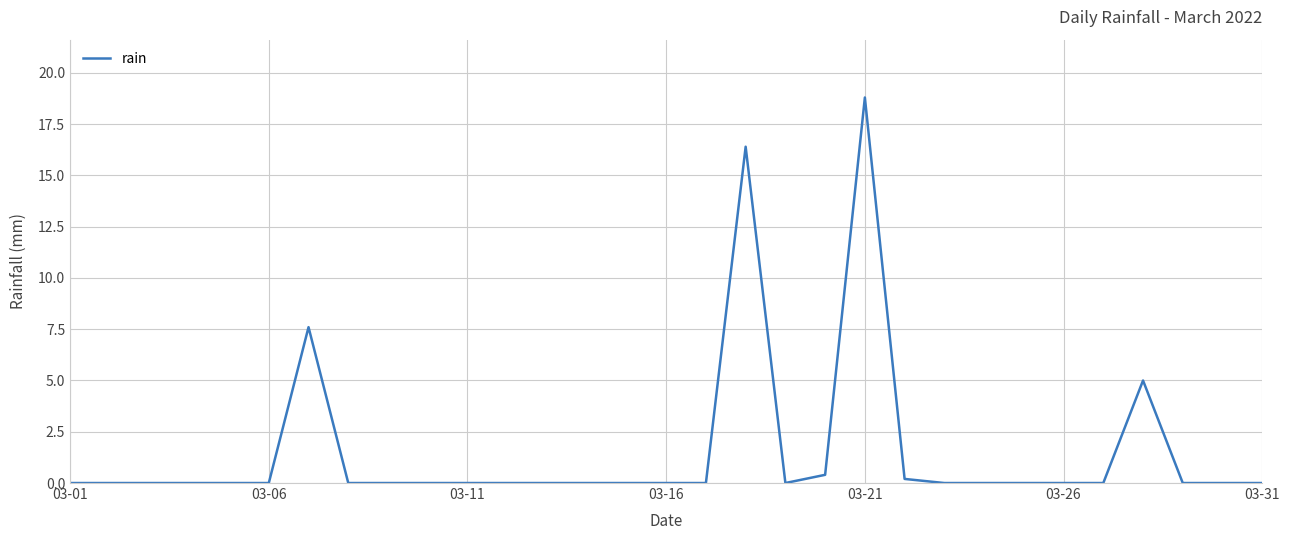

What is the difference between the maximum and minimum values?

18.8